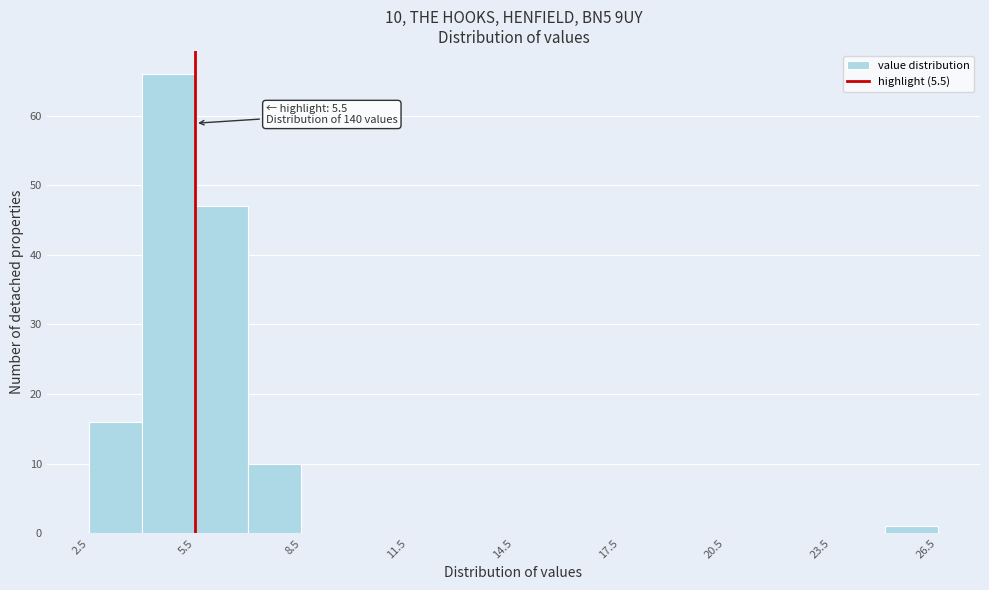

Read against the x-axis, roughly where is the centre of the tallest bar?

5.0